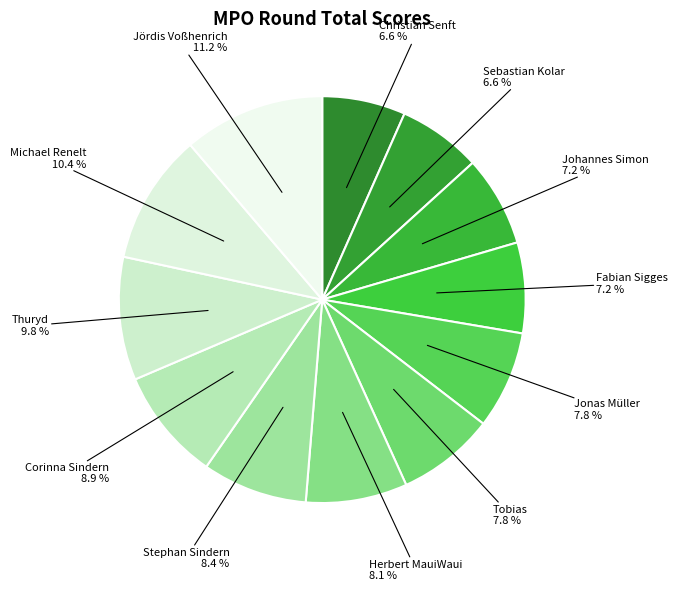

Rank the categories by value from highest to lowest.

Jördis Voßhenrich, Michael Renelt, Thuryd, Corinna Sindern, Stephan Sindern, Herbert MauiWaui, Jonas Müller, Tobias, Johannes Simon, Fabian Sigges, Christian Senft, Sebastian Kolar